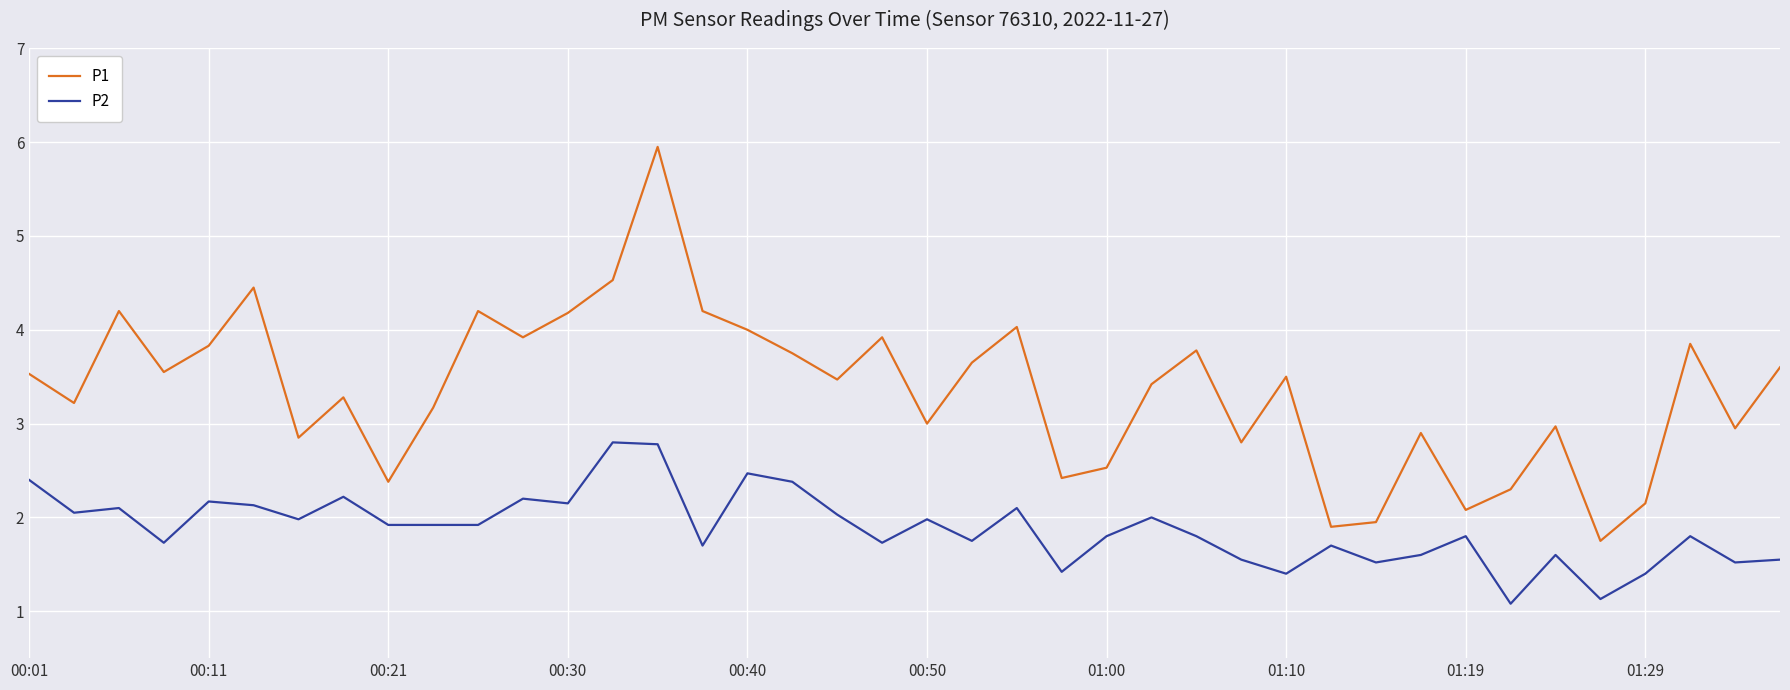

True or false: P1 and P2 intersect in this chart.

False